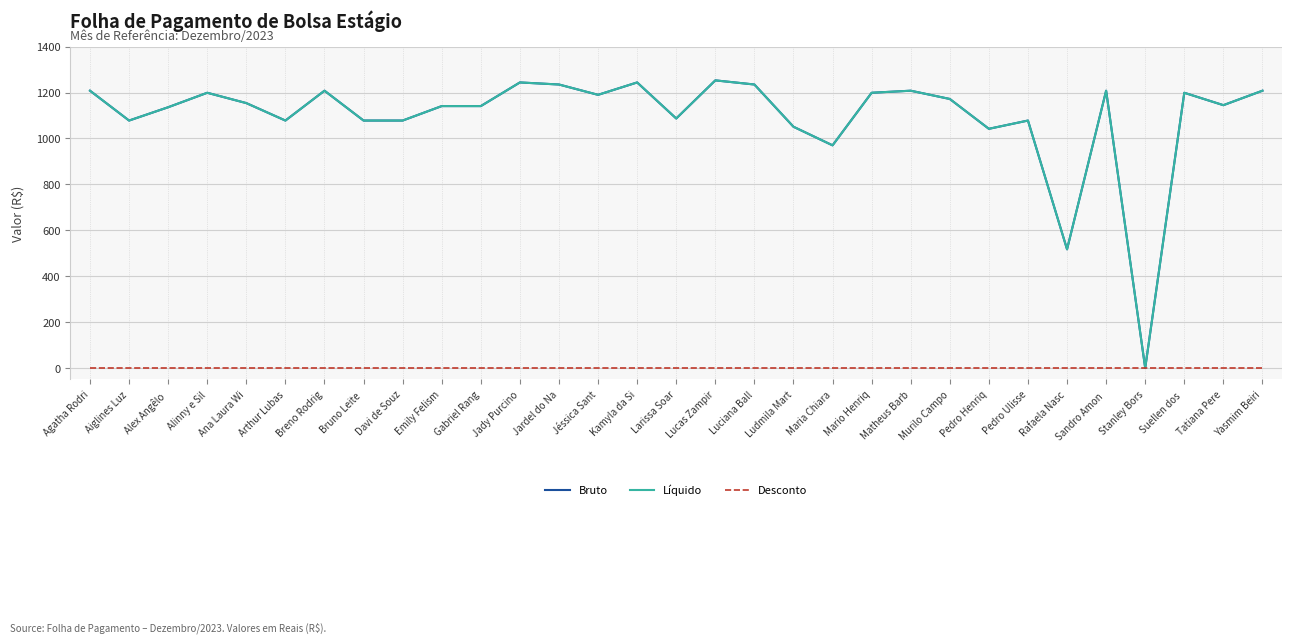

Which series has the largest total across all categories?

Bruto